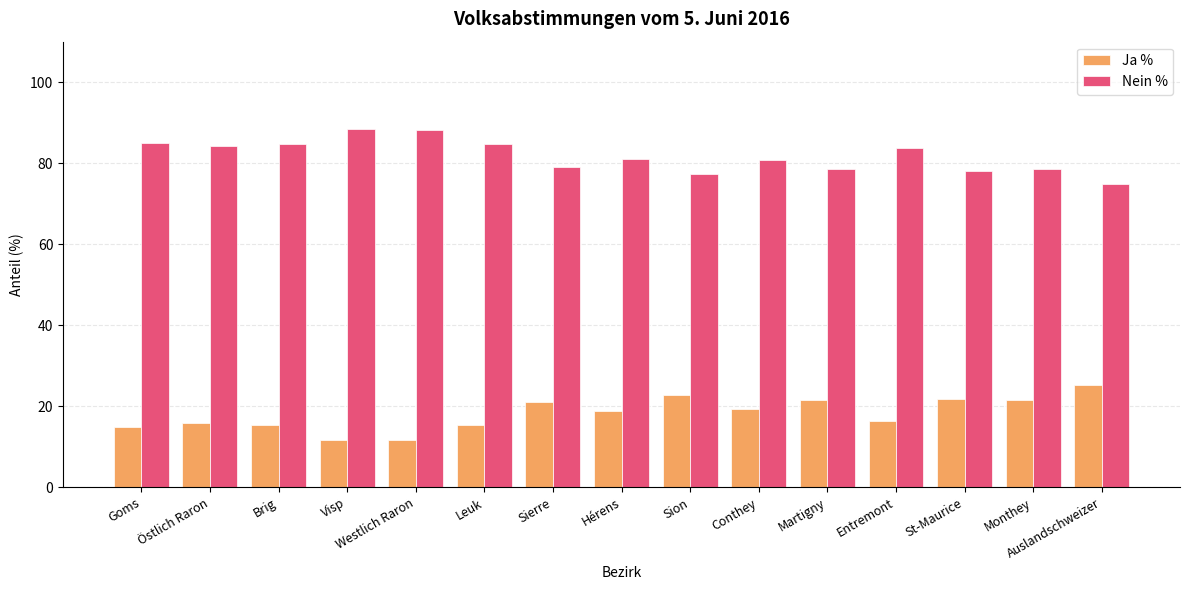

What is the maximum value shown in the chart?

88.4